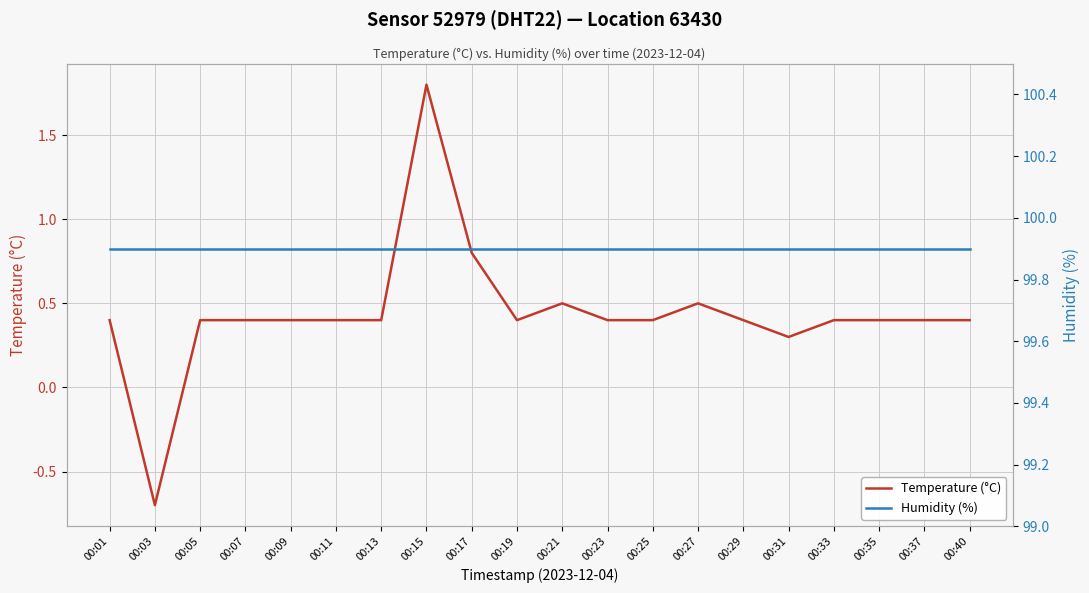

The Humidity (%) series shows 22.7 at 00:13. True or false?

False